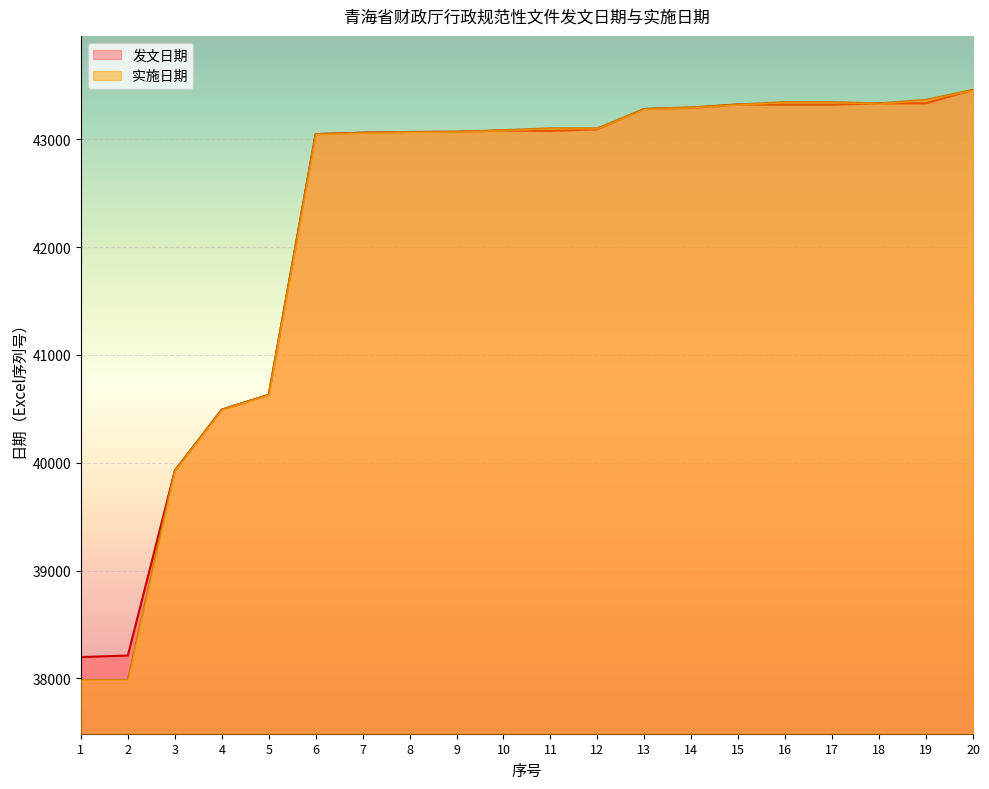

What are all the series names shown in the legend?

发文日期, 实施日期